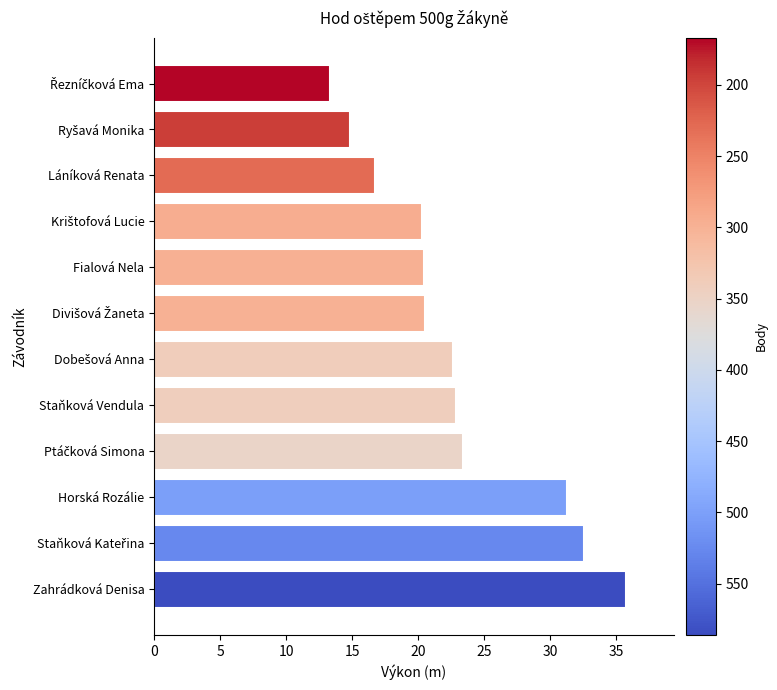

What is the sum of all values?

274.7